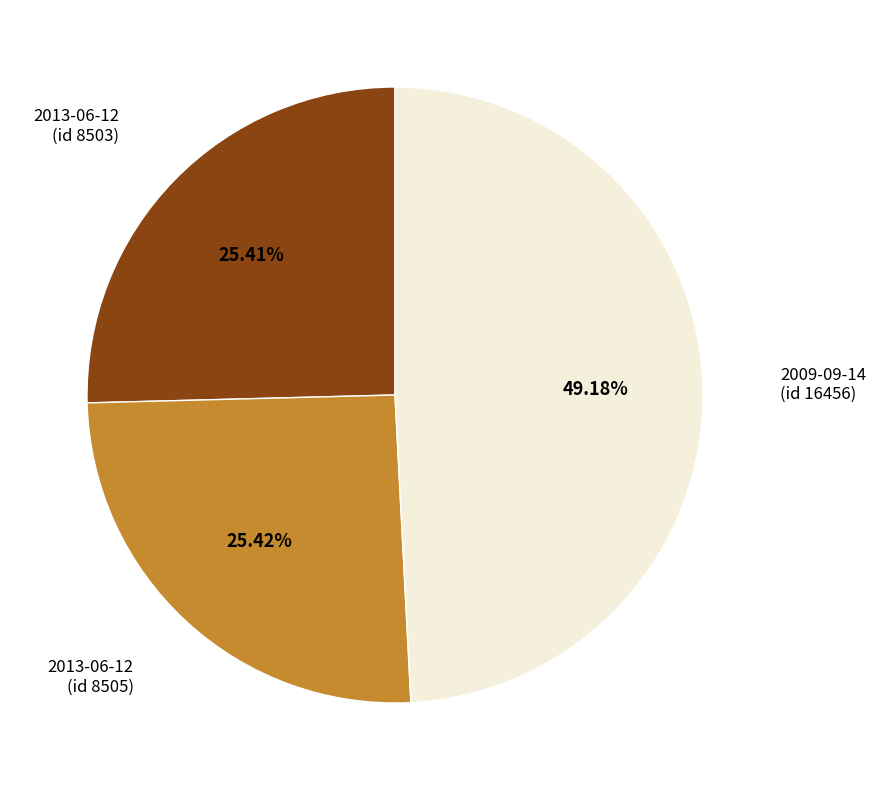

How many segments does this pie chart have?

3